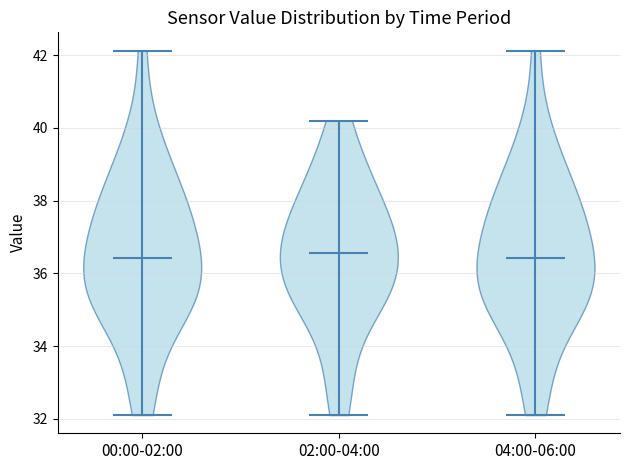

Reading left to right, read every violin against the y-axis: where its median line is, and the lowest and highest points it reaches. The values are not printed on the chart, so give them approximately, as read against the axis.

00:00-02:00: median line 36.4, lowest point 32.2, highest point 42.2
02:00-04:00: median line 36.6, lowest point 32.2, highest point 40.2
04:00-06:00: median line 36.4, lowest point 32.2, highest point 42.2